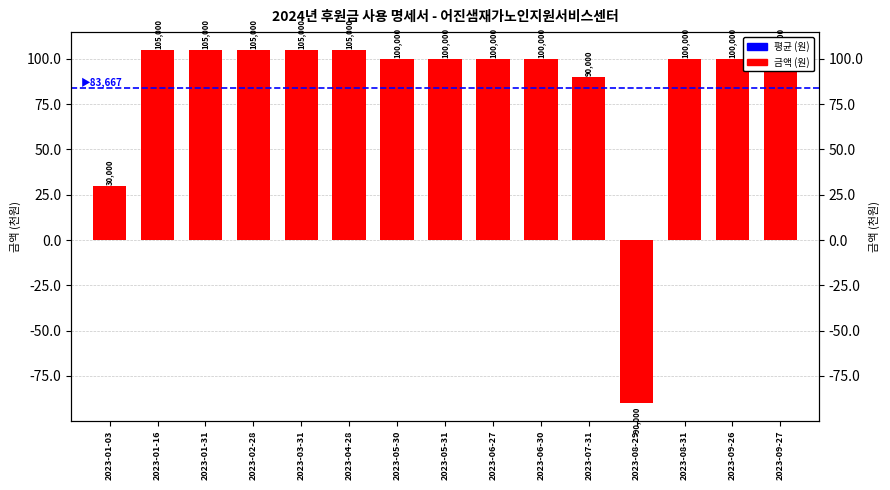

Which category has the lowest value across all series?

2023-08-29